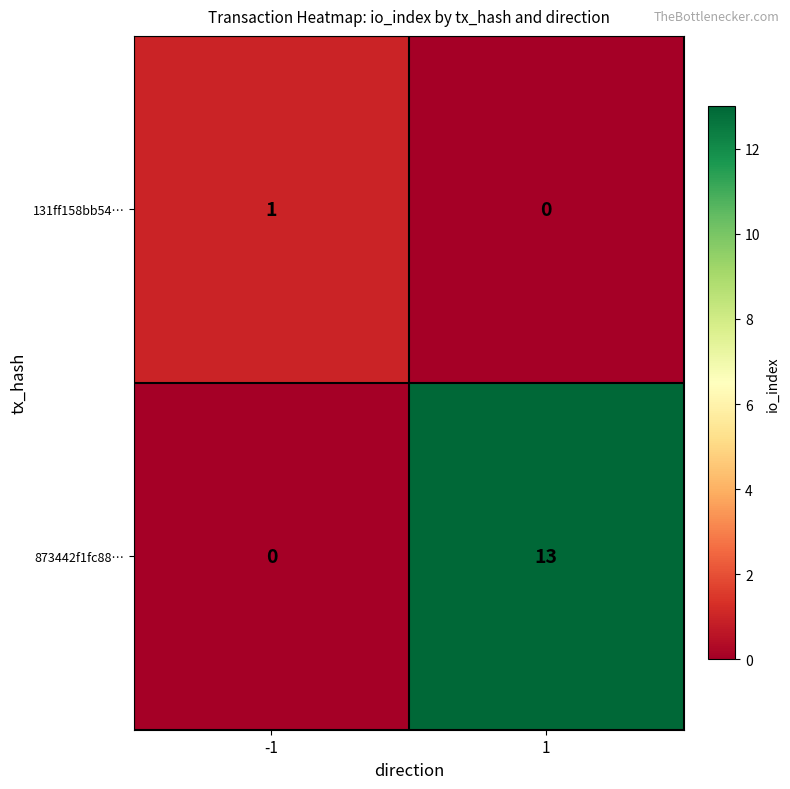

How many distinct data groups are displayed?

2